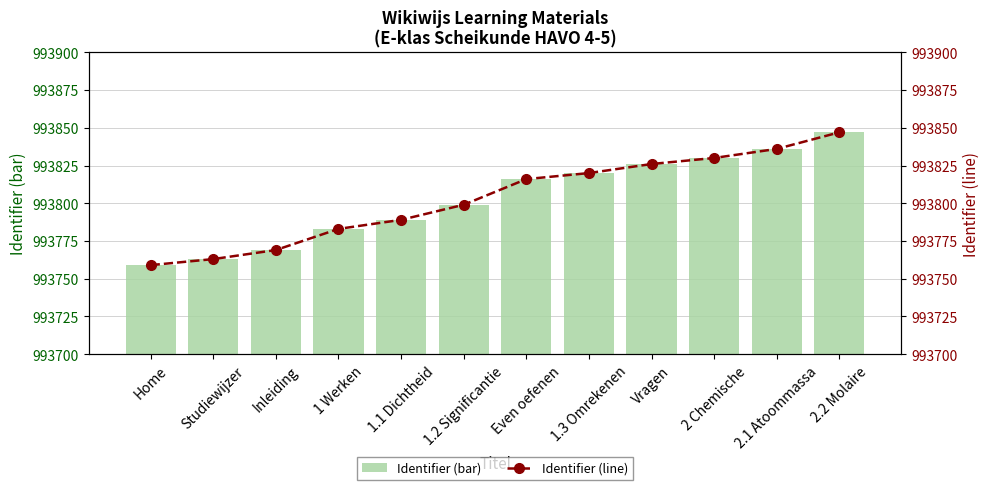

What is the label of the 10th bar from the right?

Inleiding